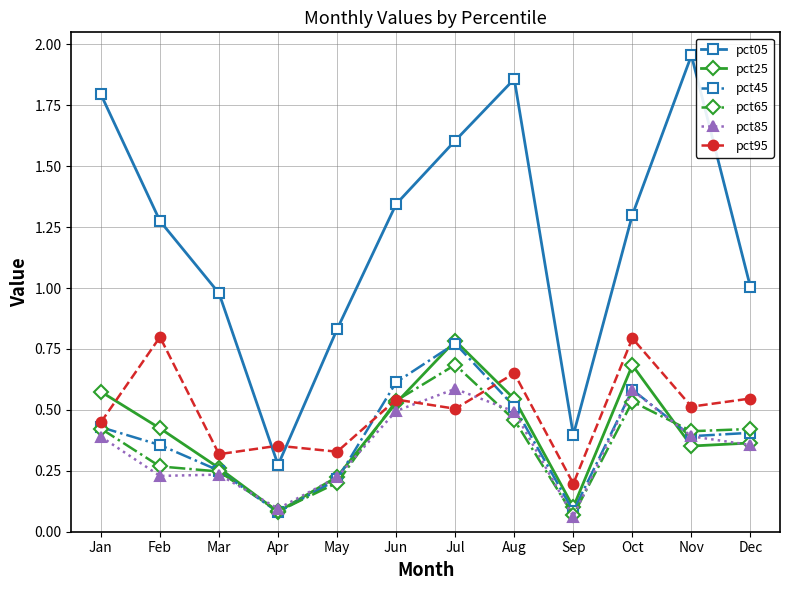

What is the difference between the highest and lowest values at Nov?

1.6